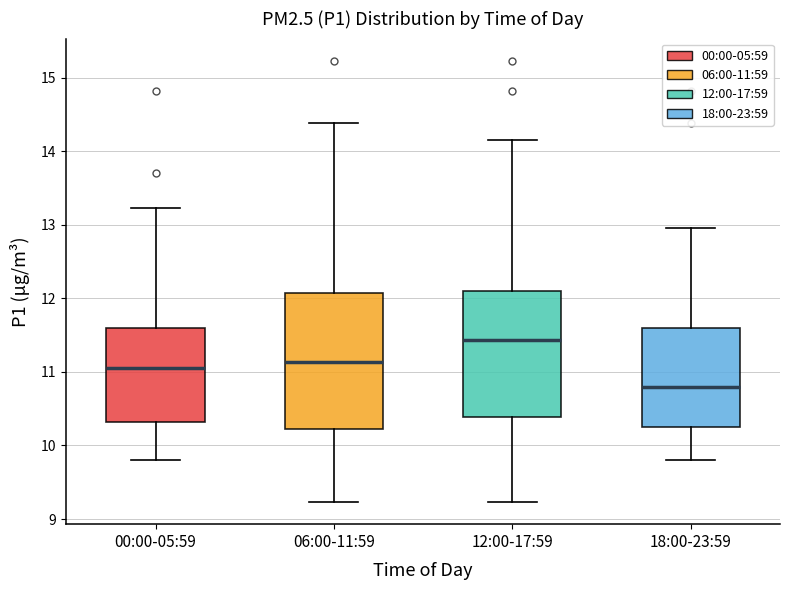

Where is the lower edge of the box for 12:00-17:59 on the y-axis? The values are not printed on the chart, so give them approximately, as read against the axis.

10.4